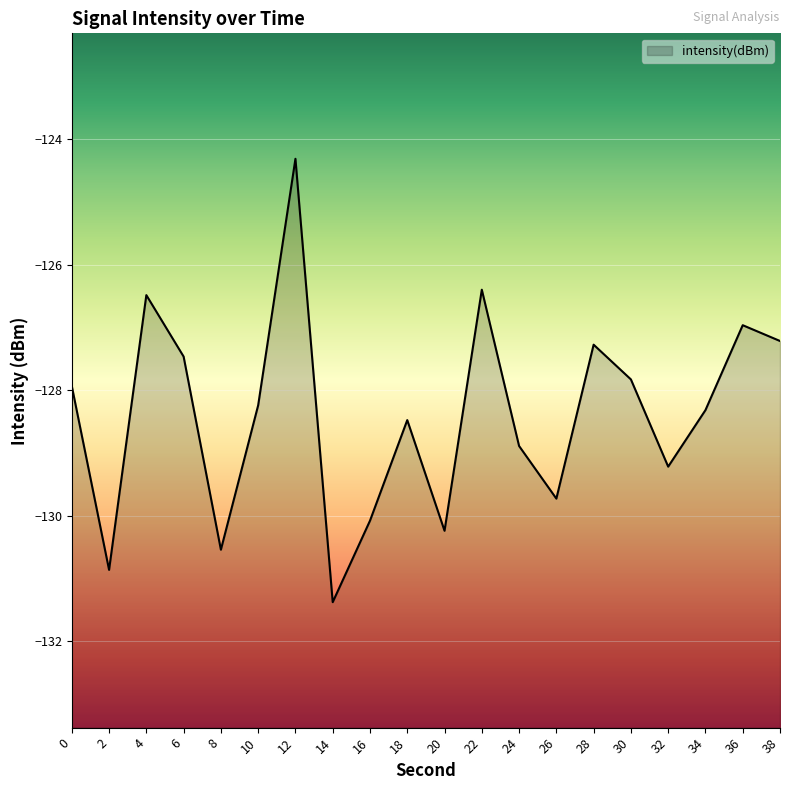

What is the difference between the maximum and second lowest values?

6.6